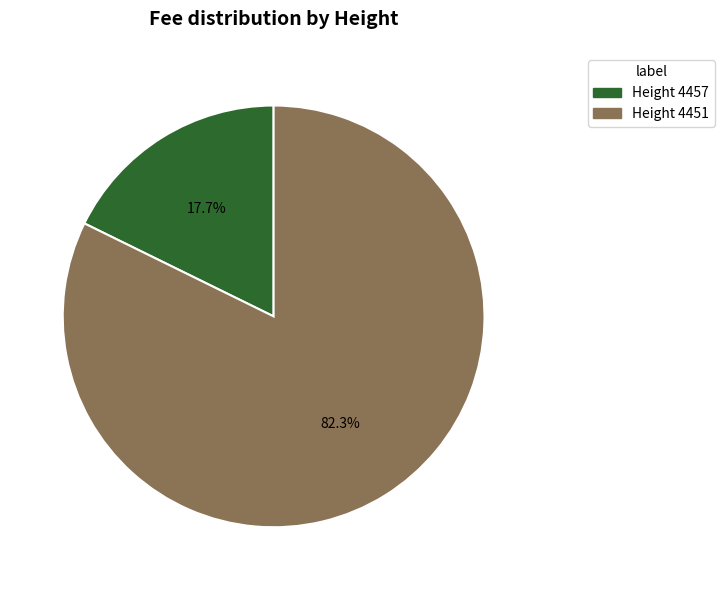

Is there any slice that represents more than half of the pie?

Yes